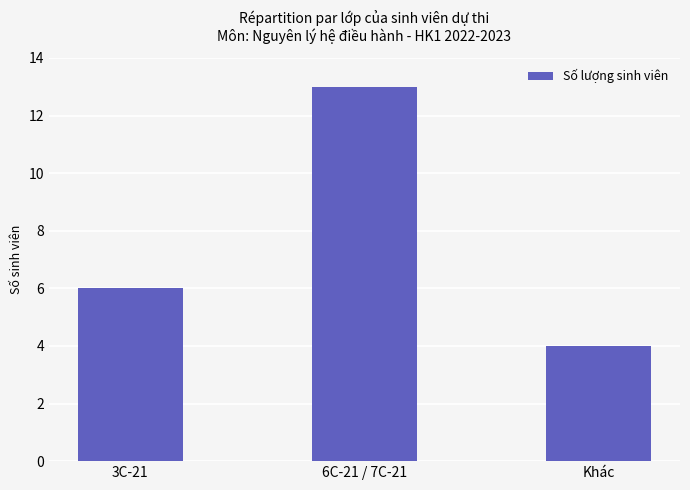

List the labels in order of value, largest first.

6C-21 / 7C-21, 3C-21, Khác